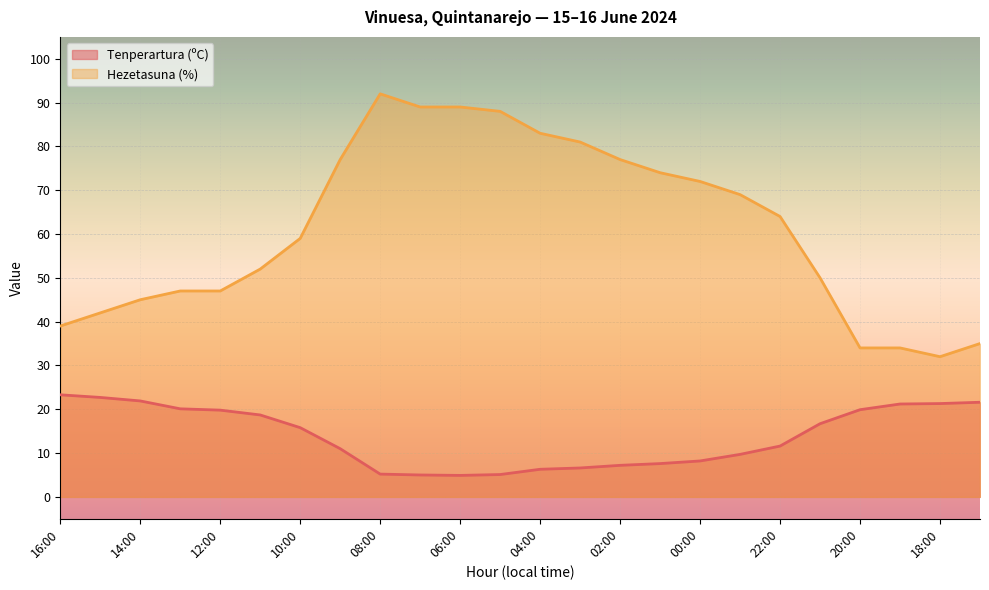

How many categories are shown in the chart?

24